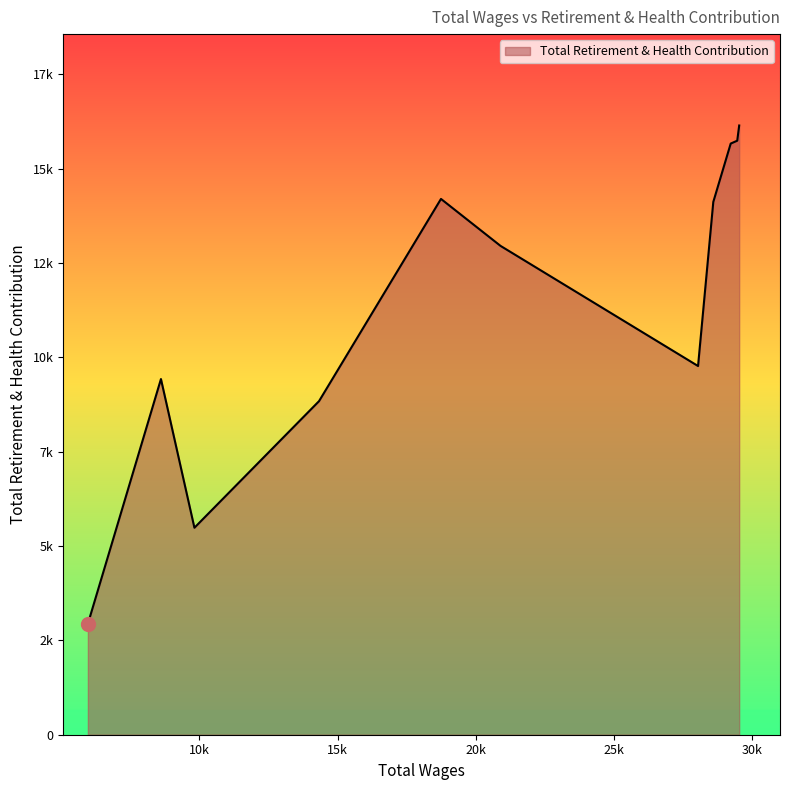

Does the chart display data point markers on the line(s)?

No